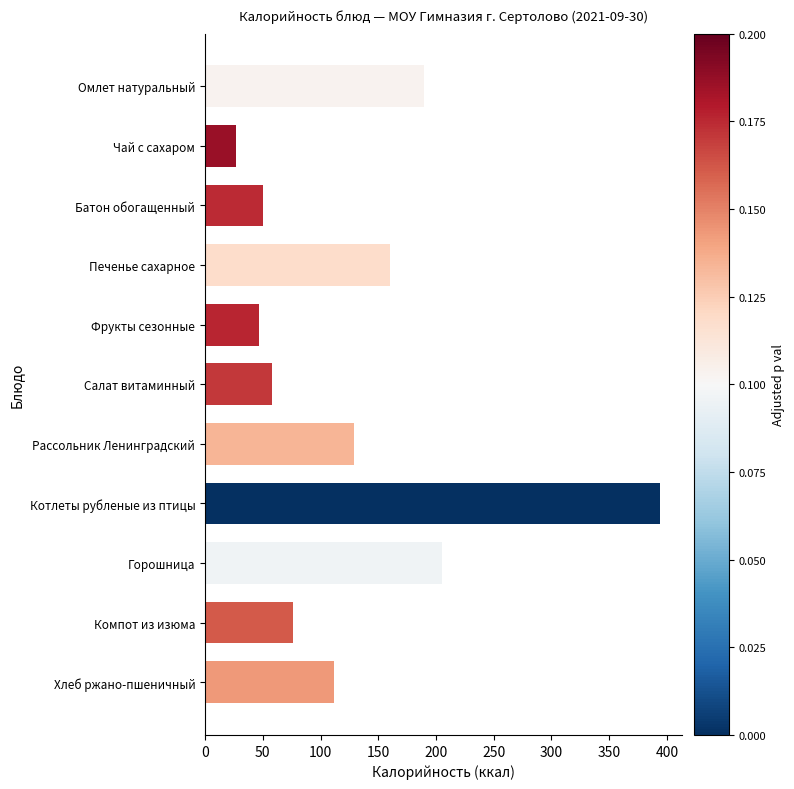

What is the ratio of the value at Салат витаминный to the value at Омлет натуральный?

0.3